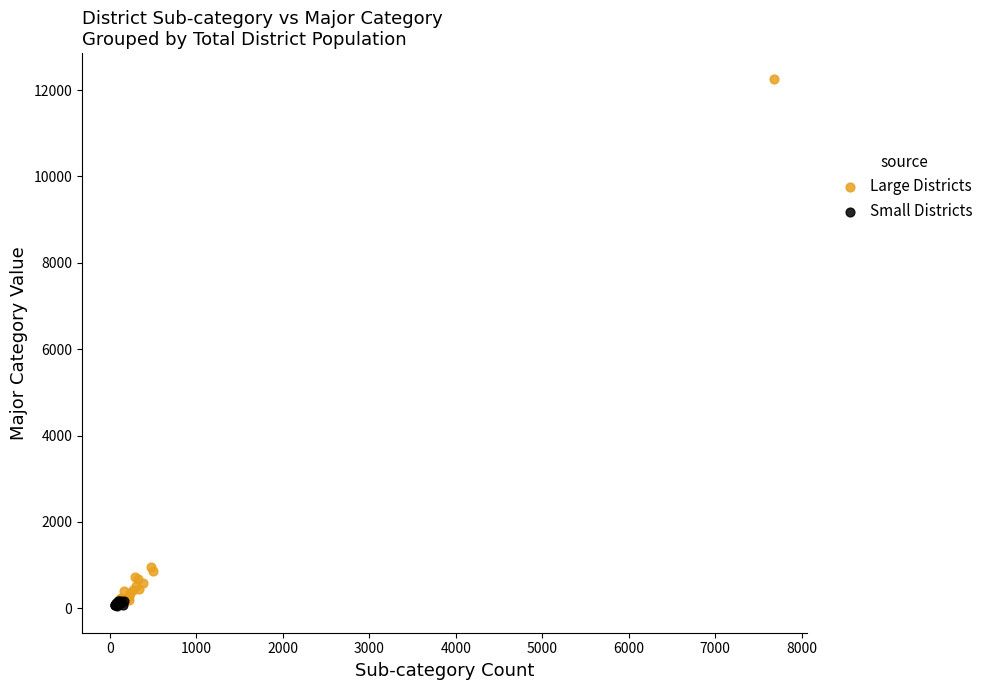

What are all the series names shown in the legend?

Large Districts, Small Districts